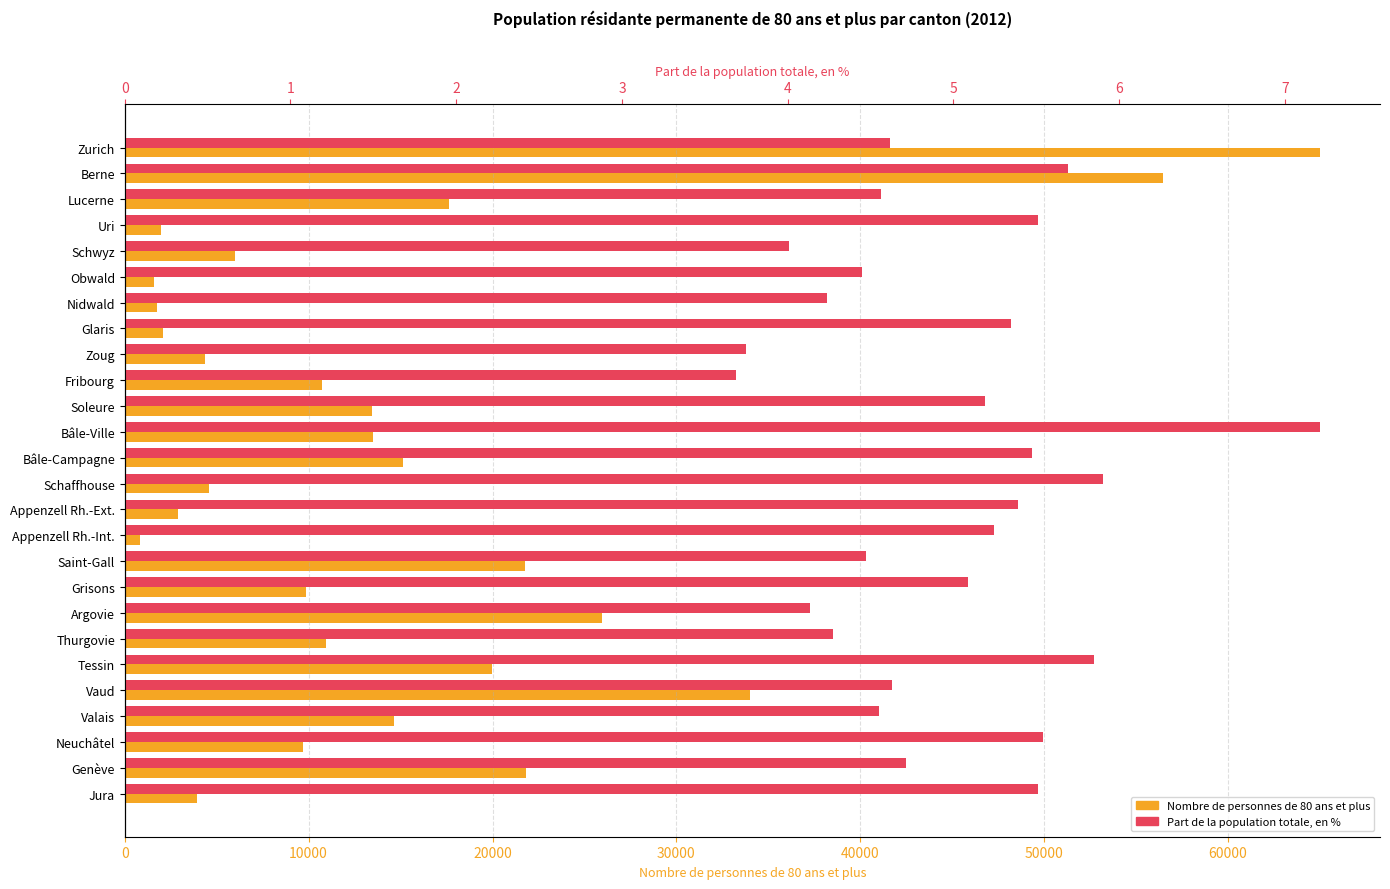

What is the spread (max minus min) of values at Soleure?

13452.8